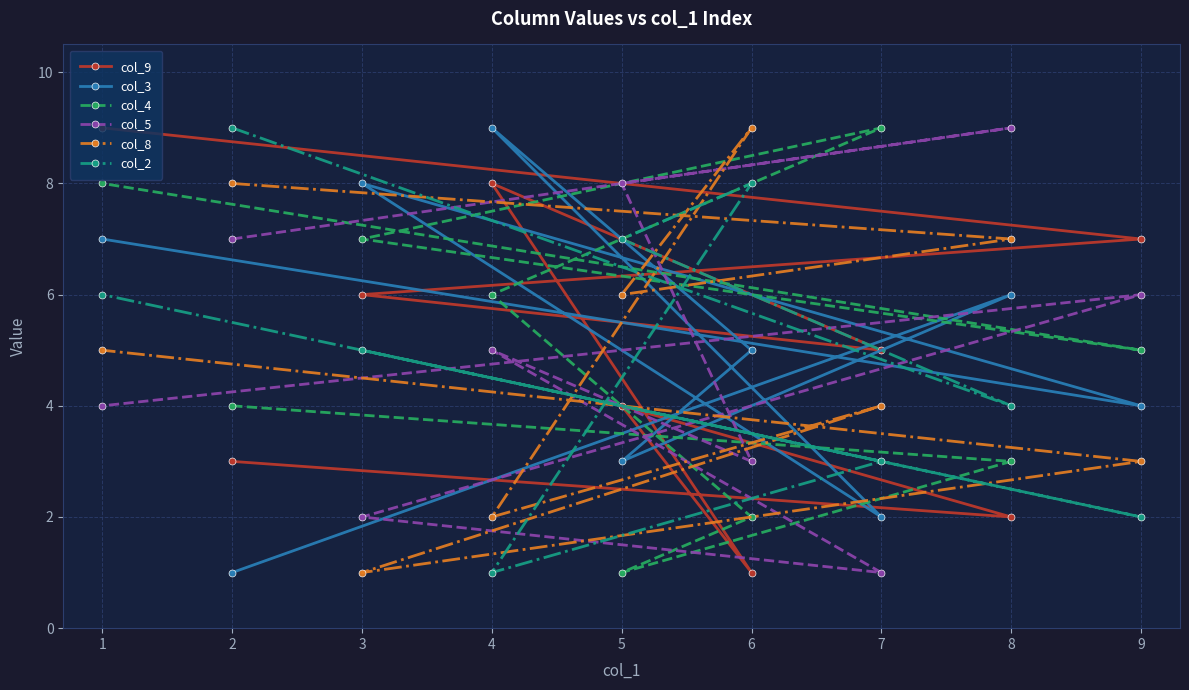

Which series has the largest range (max minus min)?

col_9